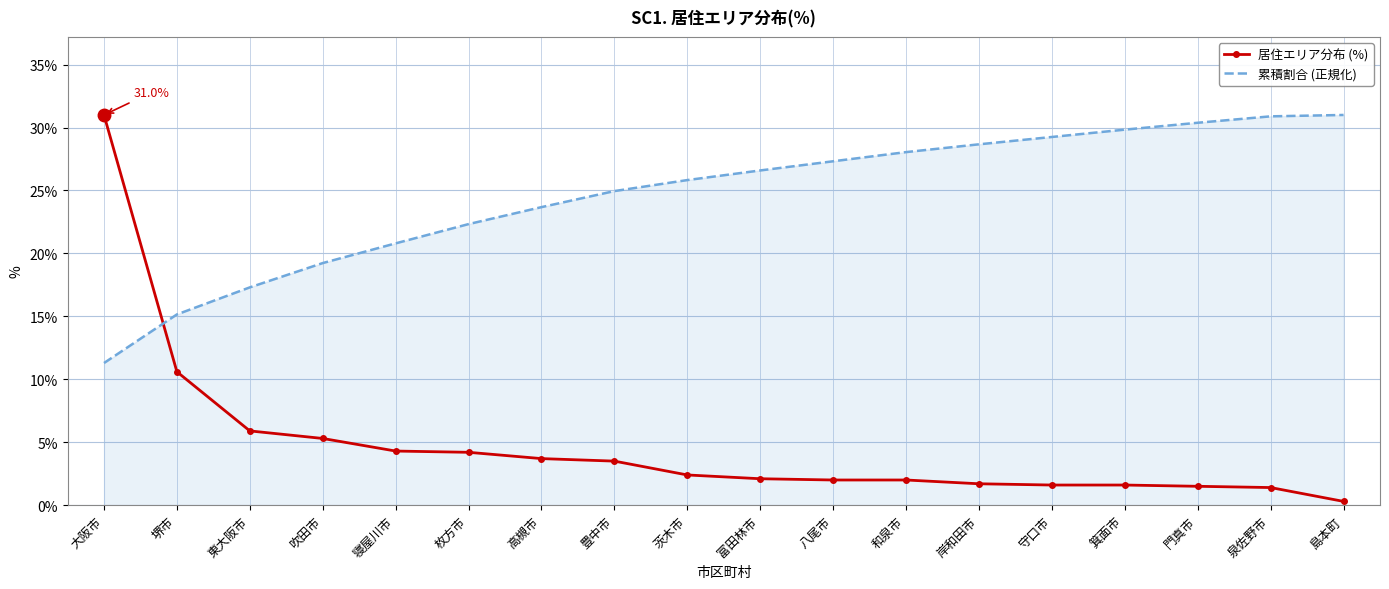

Which series has the widest spread of values?

居住エリア分布 (%)